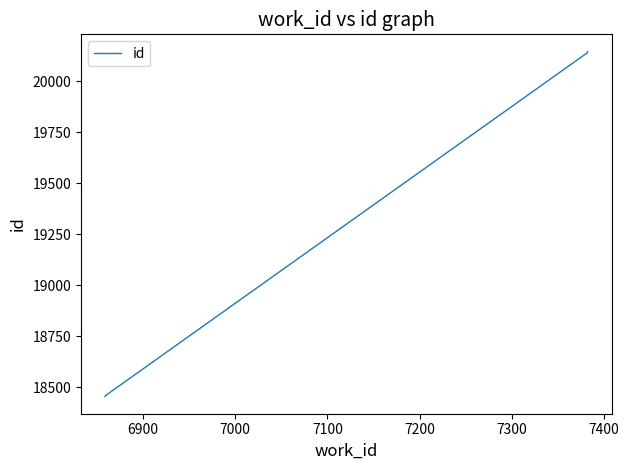

What is the difference between the maximum and second lowest values?

1690